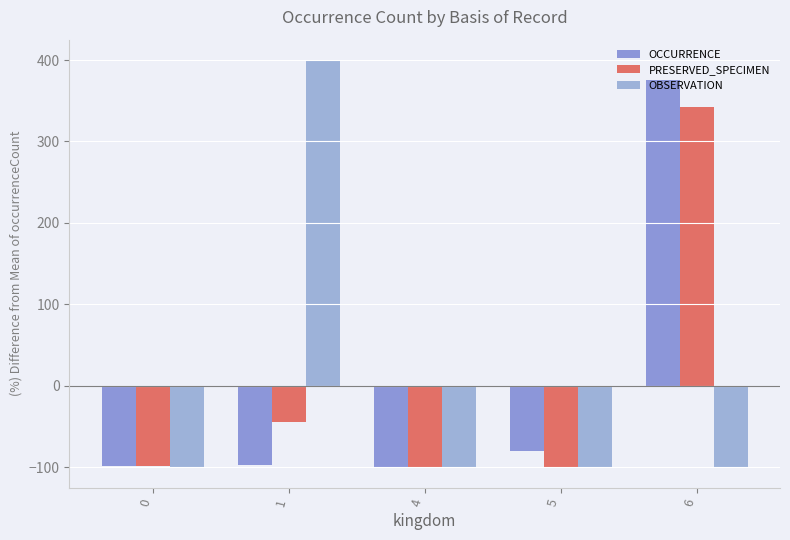

The value of OCCURRENCE at 4 is -100.0. True or false?

True